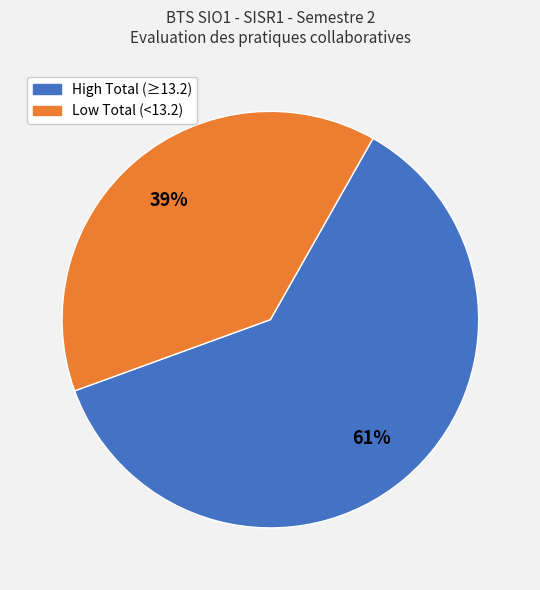

To the nearest percent, what is the average slice percentage?

50%